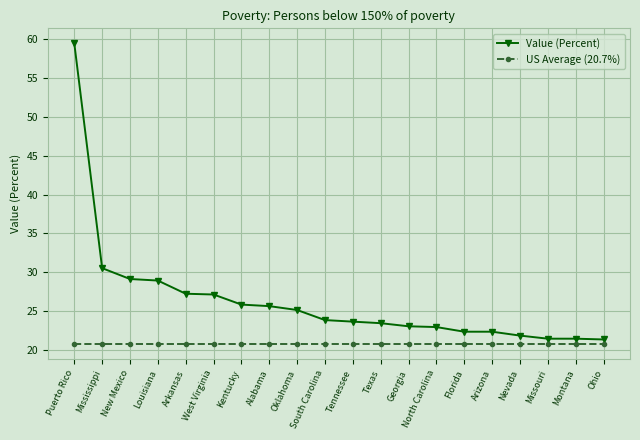

Is the value of US Average (20.7%) at Kentucky greater than the value of Value (Percent) at Oklahoma?

No